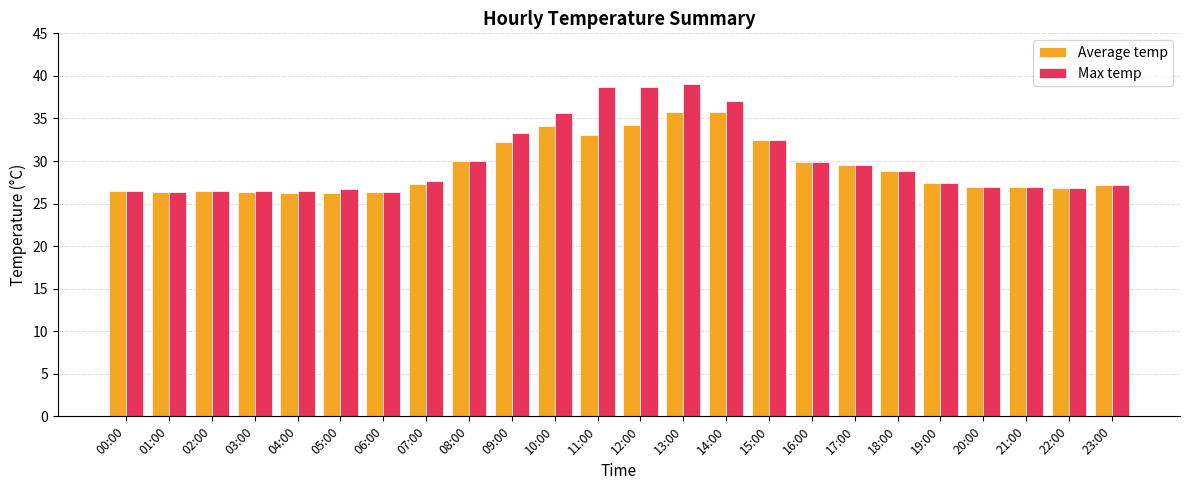

At how many categories does at least one series exceed 31?

7